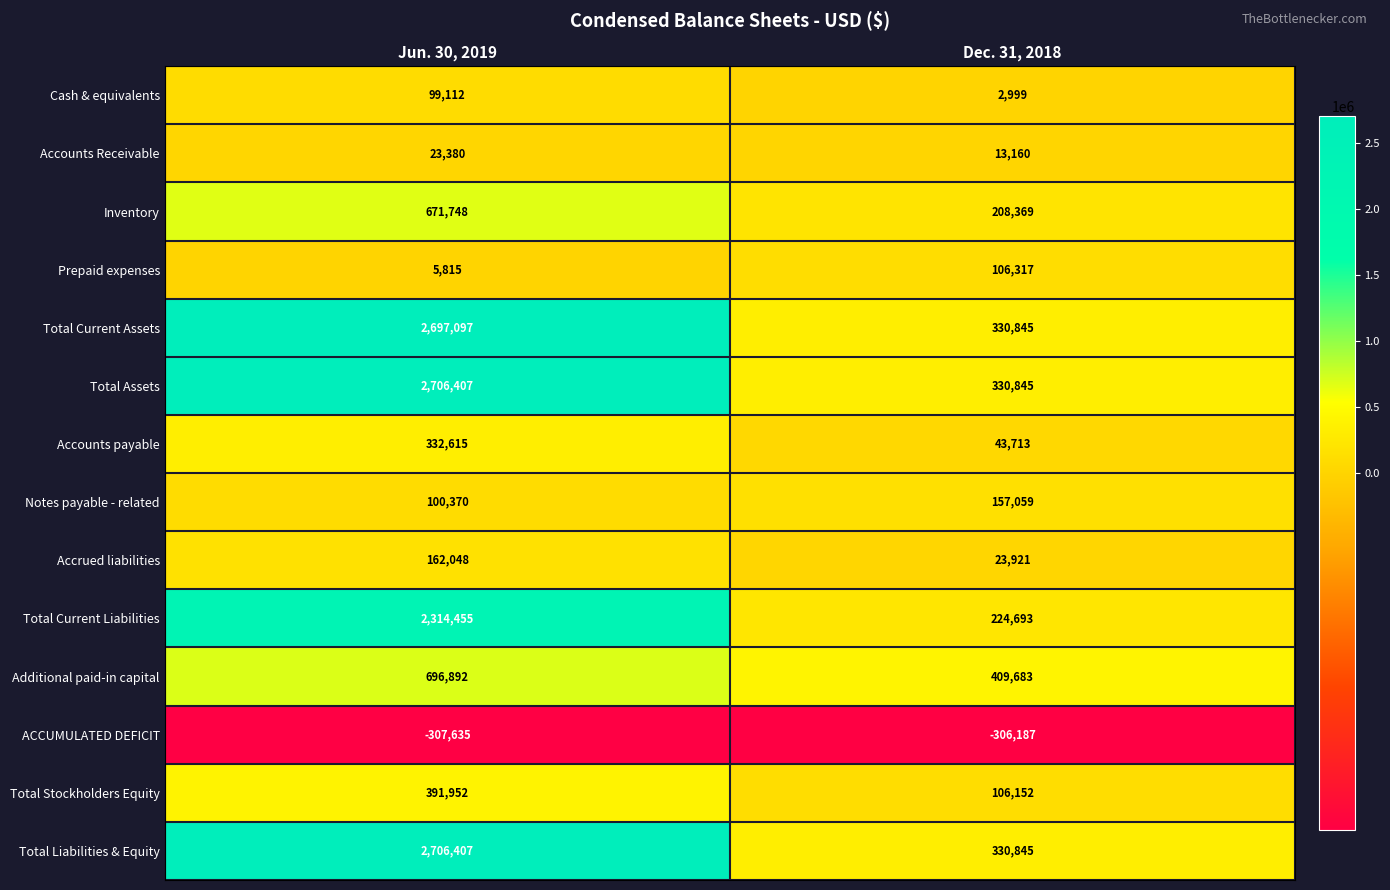

What is the difference between the maximum and minimum values in the Inventory series?

463379